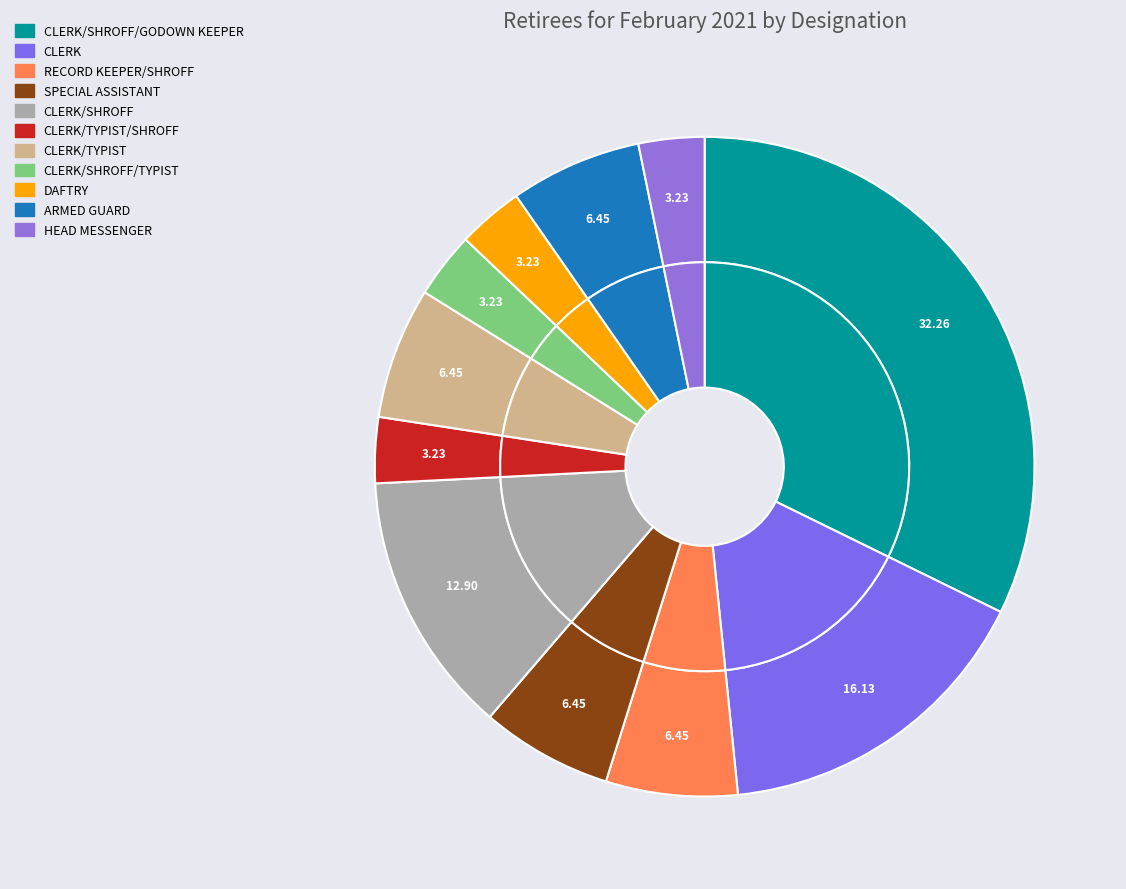

Does CLERK/TYPIST/SHROFF represent more than half of the total?

No